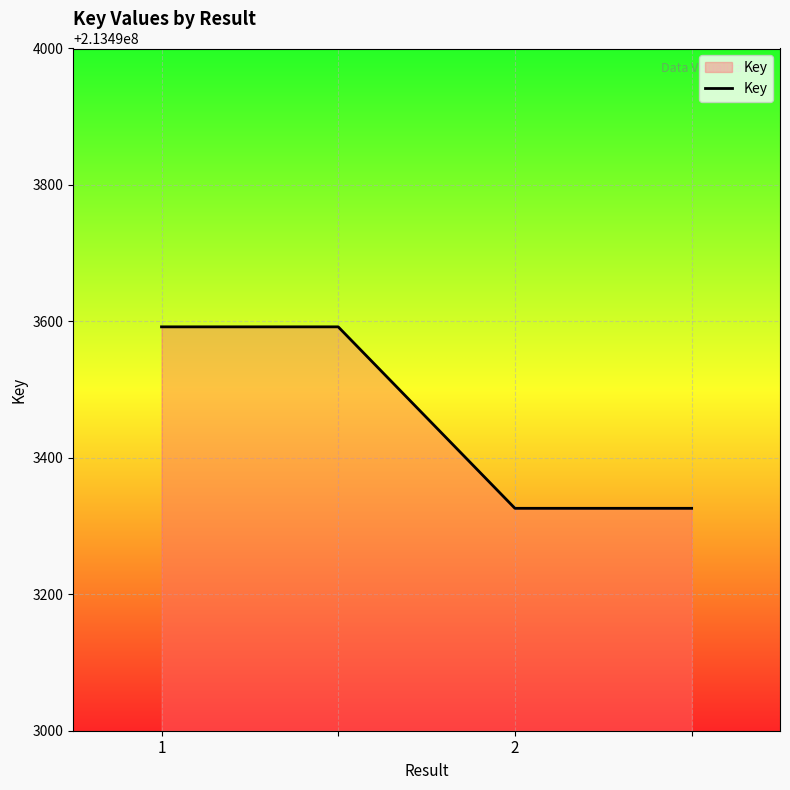

Does the chart have visible grid lines?

Yes